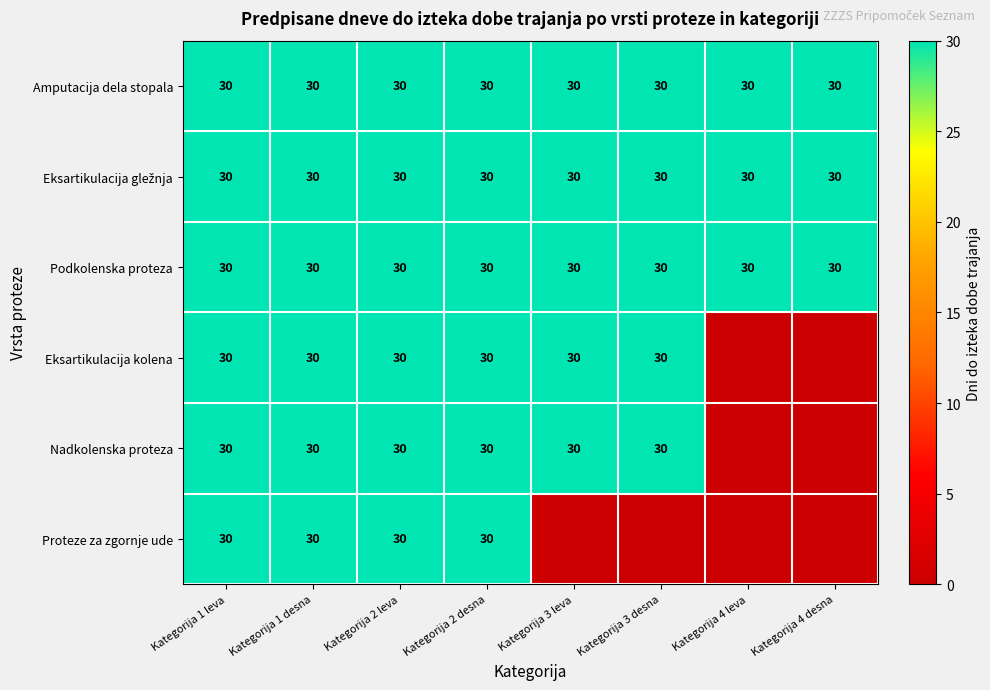

The Amputacija dela stopala series shows 30 at Kategorija 4 desna. True or false?

True